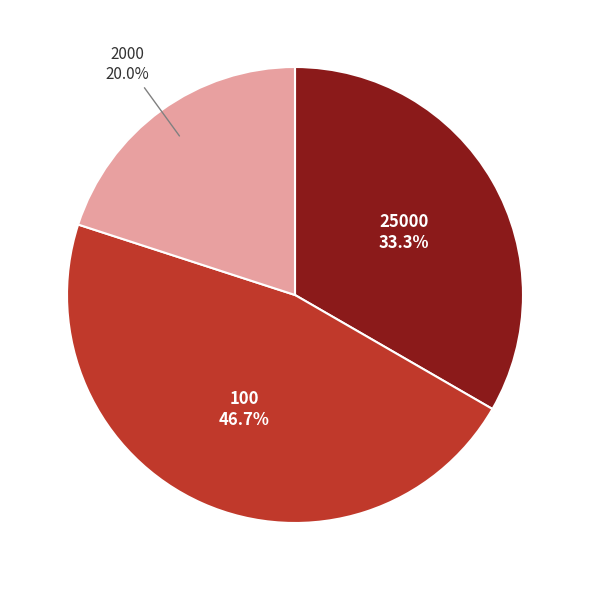

Rank the categories by value from highest to lowest.

100, 25000, 2000